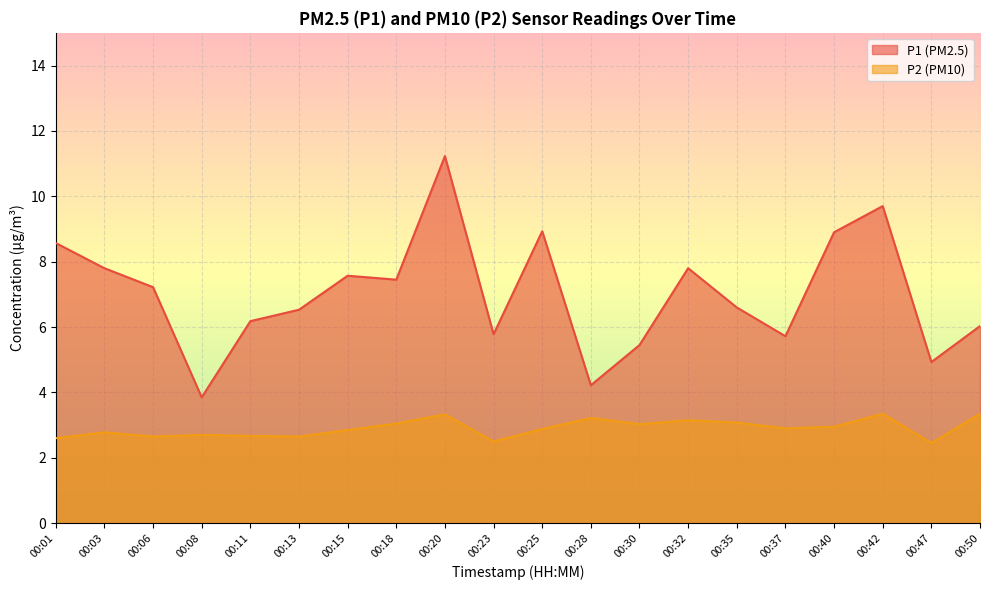

Is it true that P1 equals 7.8 at 00:32?

True